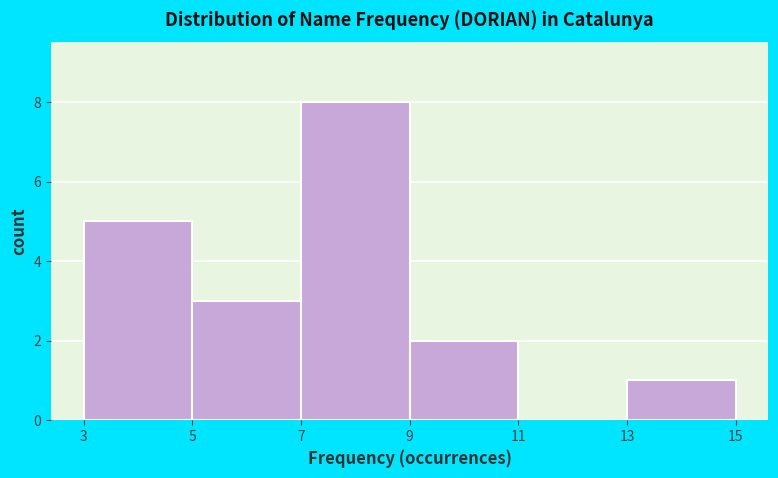

Over which range of the x-axis is the bar tallest?

7 to 9